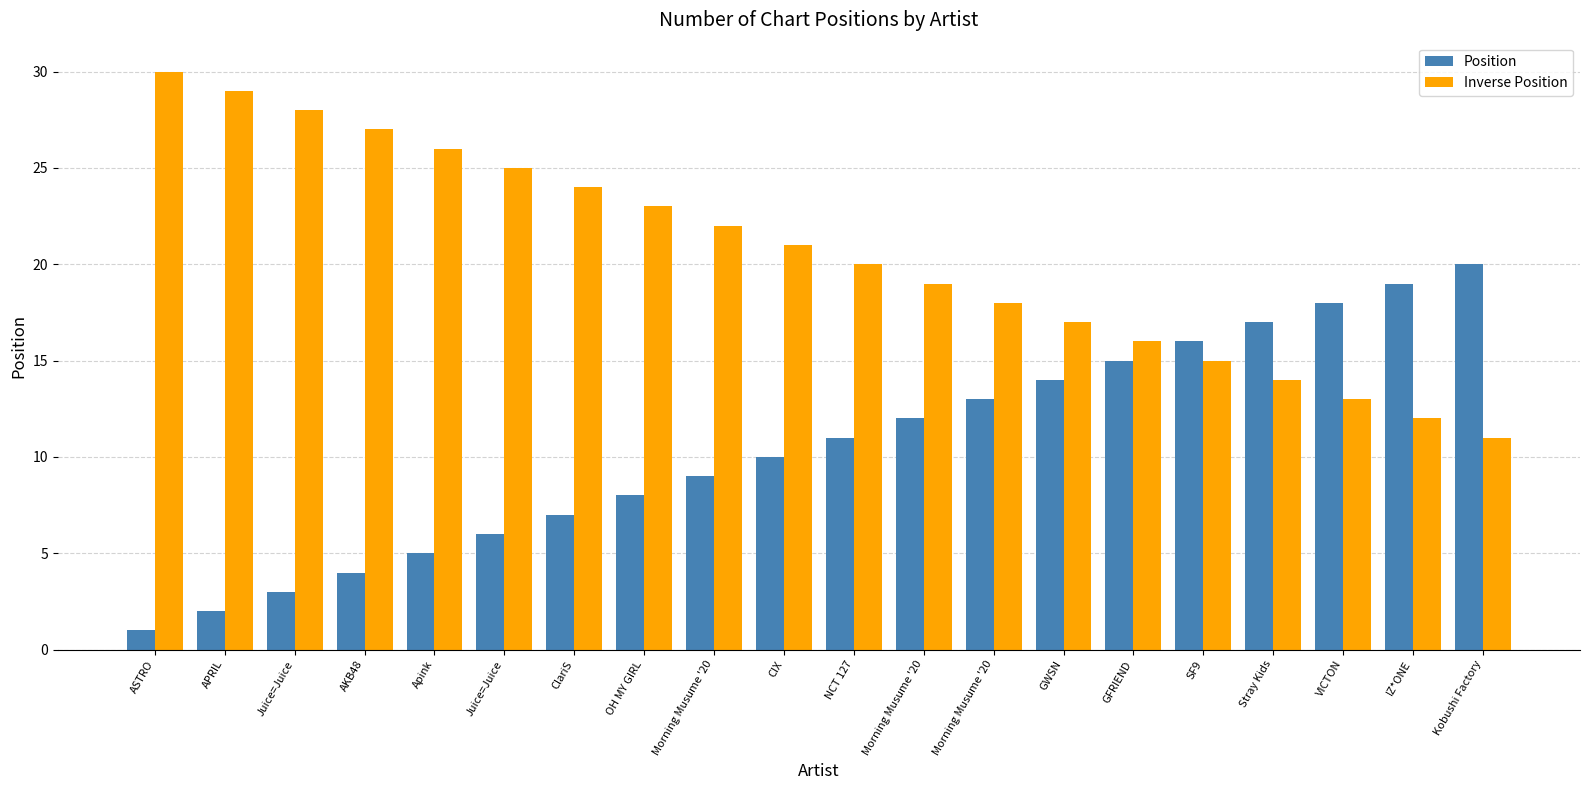

How many bars are there in each group?

2